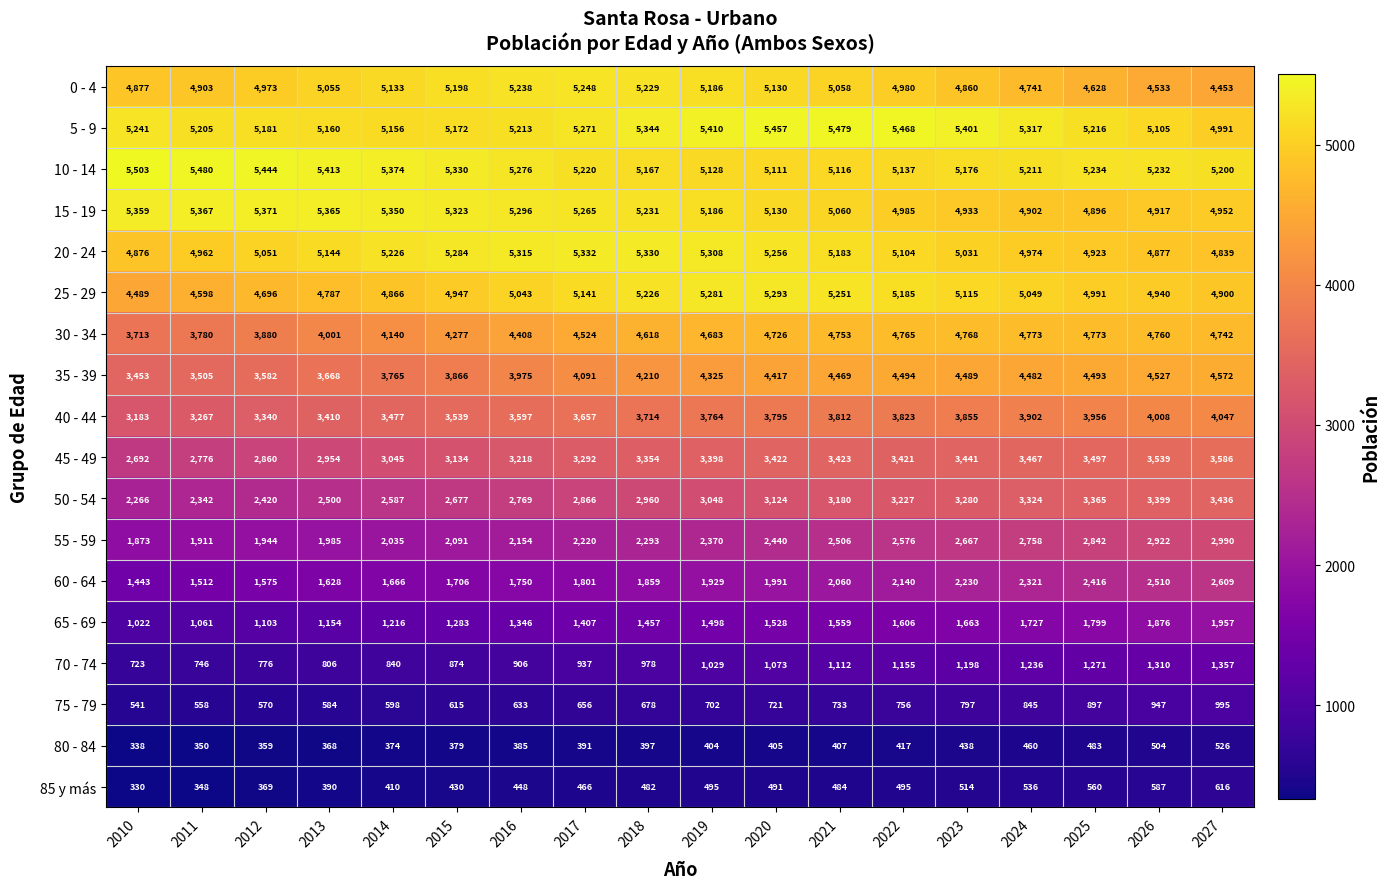

What is the sum of the 10 - 14 values at 2011 and 2019?

10608